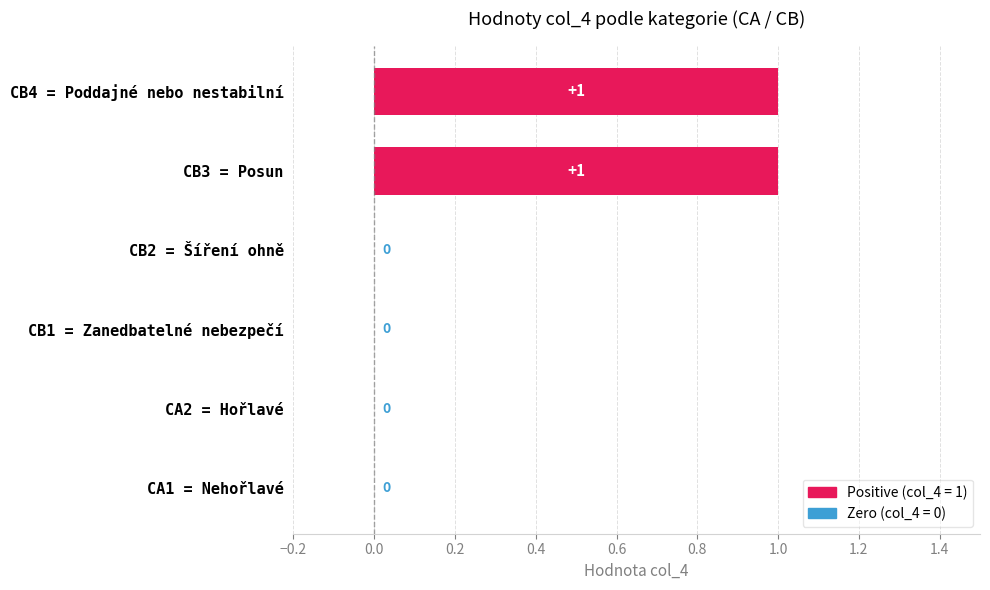

Rank the categories by value from lowest to highest.

CA1 = Nehořlavé, CA2 = Hořlavé, CB1 = Zanedbatelné nebezpečí, CB2 = Šíření ohně, CB3 = Posun, CB4 = Poddajné nebo nestabilní